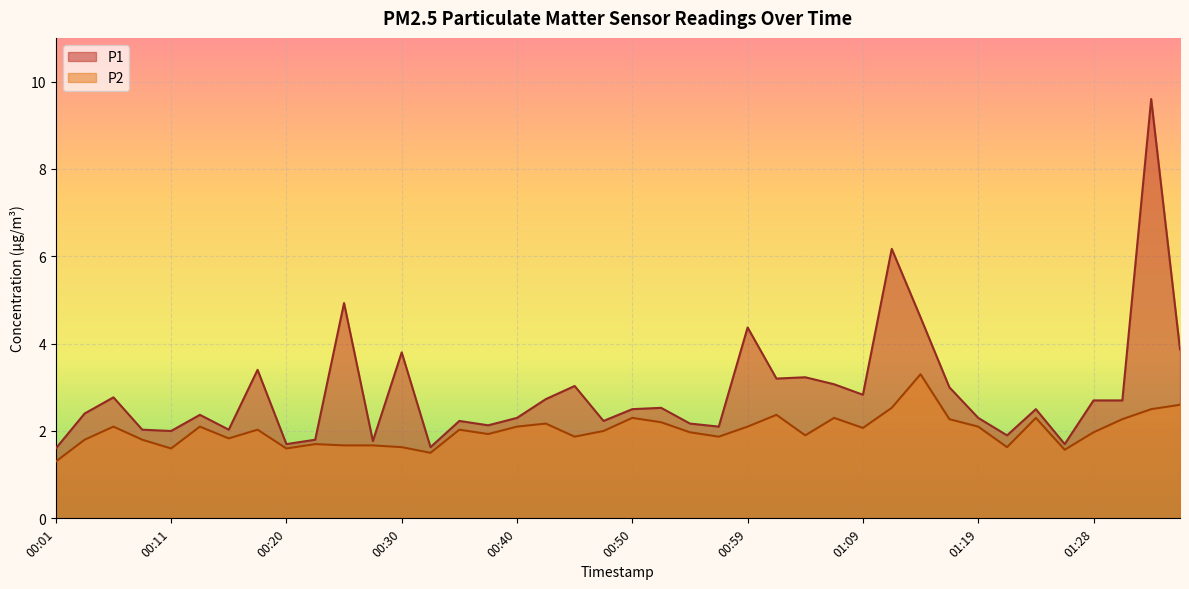

Between 01:26 and 00:03, which is larger?

00:03